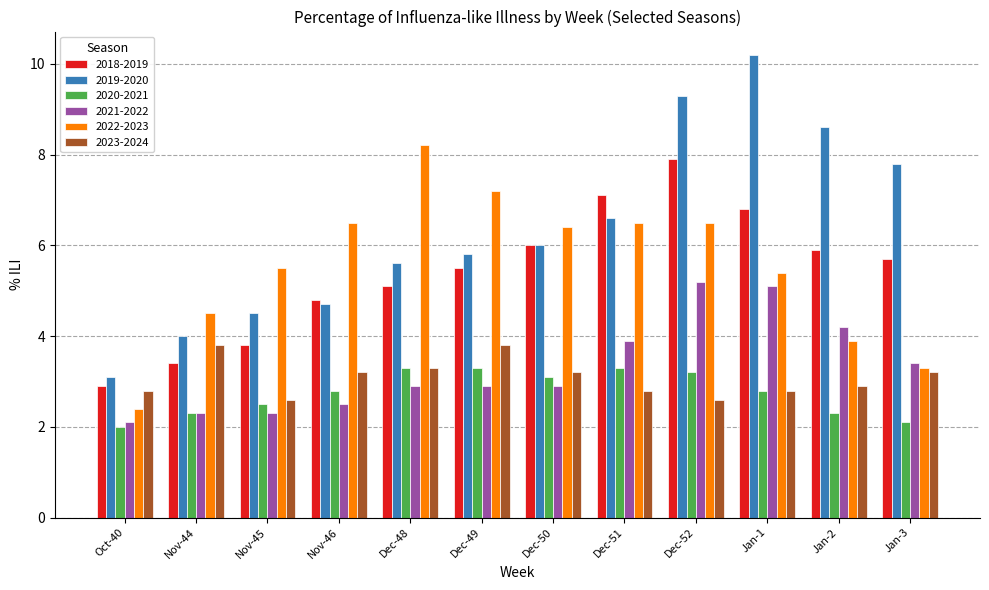

Is it true that 2019-2020 equals 4.0 at Nov-44?

True